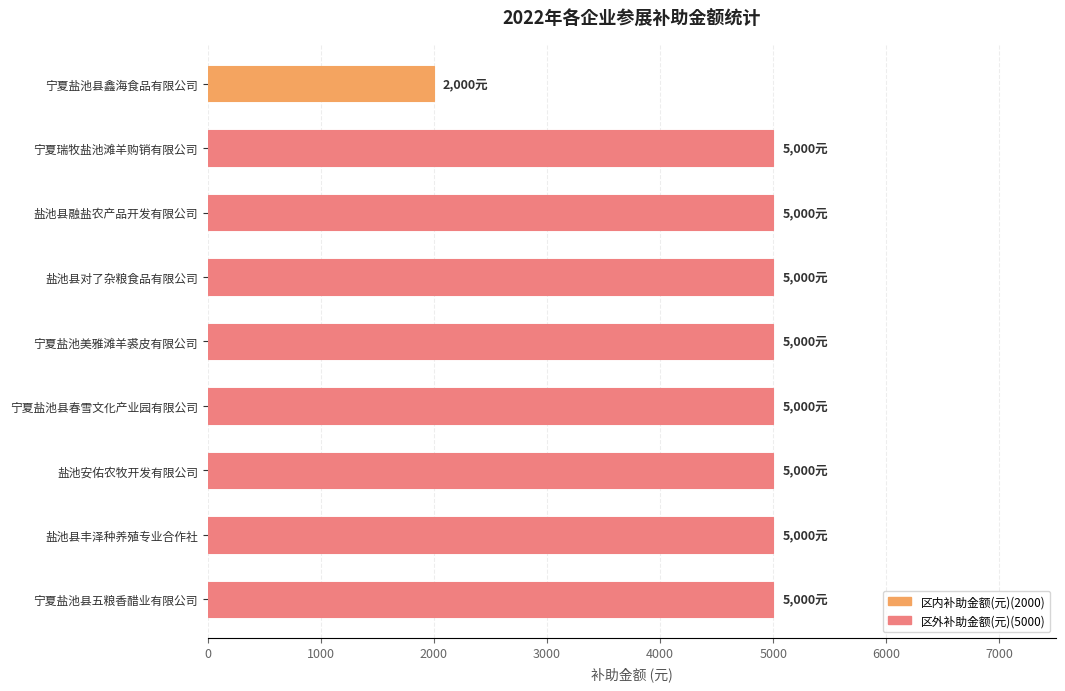

The chart shows a value of 8477 at 宁夏瑞牧盐池滩羊购销有限公司. True or false?

False